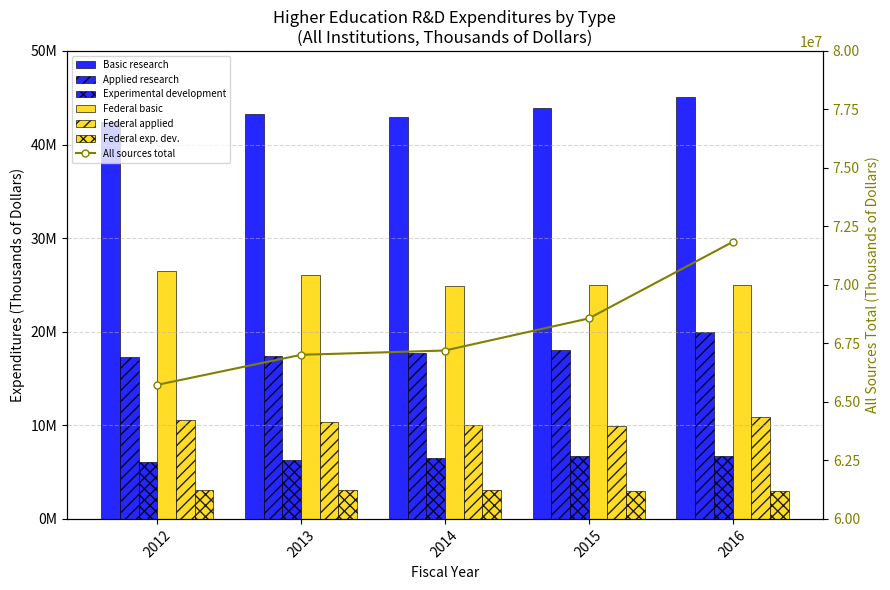

How many bars are there in each group?

6